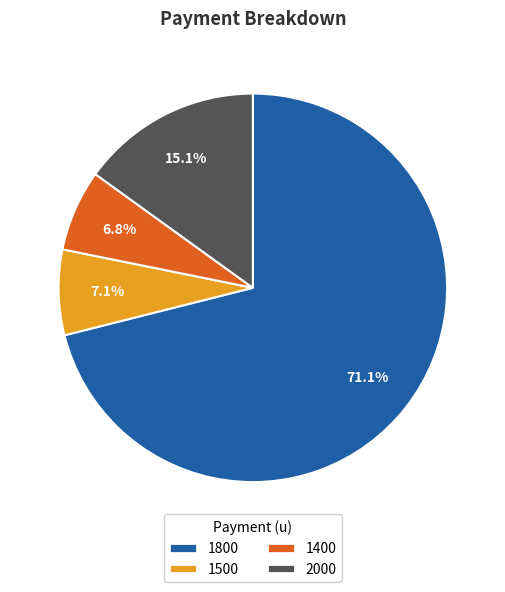

What percentage is the 1500 slice, to the nearest percent?

7%